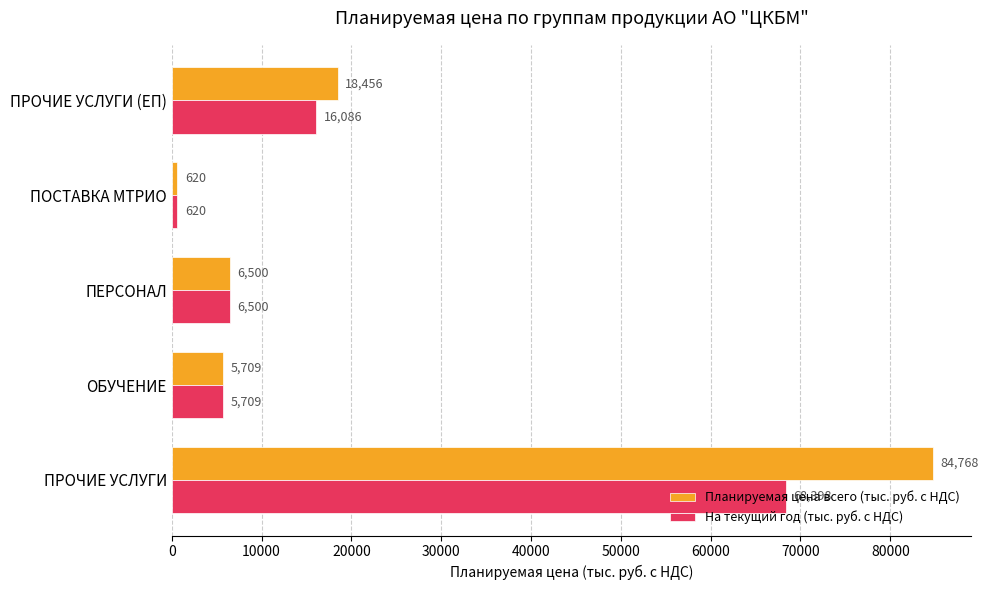

Which series has the largest total across all categories?

Планируемая цена всего (тыс. руб. с НДС)